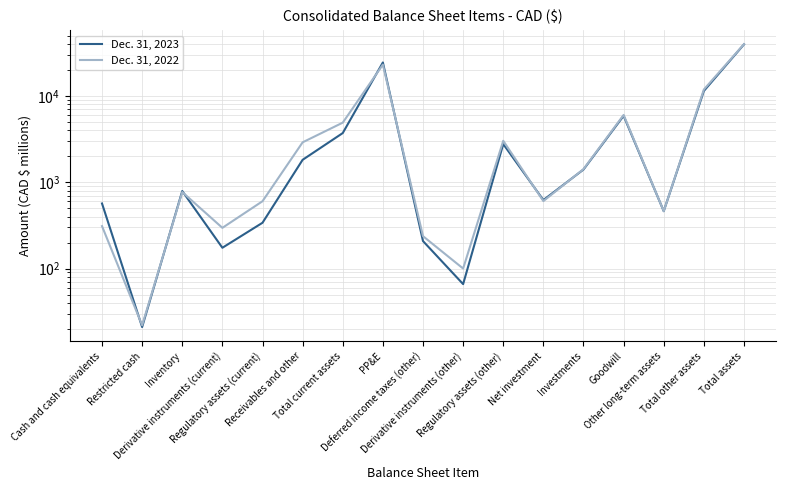

Reading left to right, transcribe all the data shown in this chart.

Dec. 31, 2023: Cash and cash equivalents=567	Restricted cash=21	Inventory=790	Derivative instruments (current)=174	Regulatory assets (current)=339	Receivables and other=1817	Total current assets=3708	PP&E=24376	Deferred income taxes (other)=208	Derivative instruments (other)=66	Regulatory assets (other)=2766	Net investment=621	Investments=1402	Goodwill=5871	Other long-term assets=462	Total other assets=11396	Total assets=39480
Dec. 31, 2022: Cash and cash equivalents=310	Restricted cash=22	Inventory=769	Derivative instruments (current)=296	Regulatory assets (current)=602	Receivables and other=2897	Total current assets=4896	PP&E=22996	Deferred income taxes (other)=237	Derivative instruments (other)=100	Regulatory assets (other)=3018	Net investment=604	Investments=1418	Goodwill=6012	Other long-term assets=461	Total other assets=11850	Total assets=39742